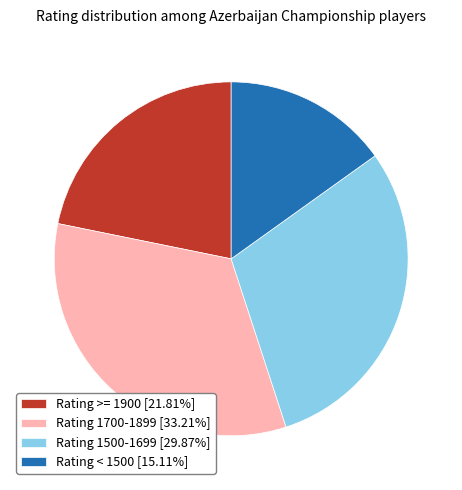

Approximately how many times larger is the value at Rating 1500-1699 [29.87%] compared to Rating 1700-1899 [33.21%]?

0.9